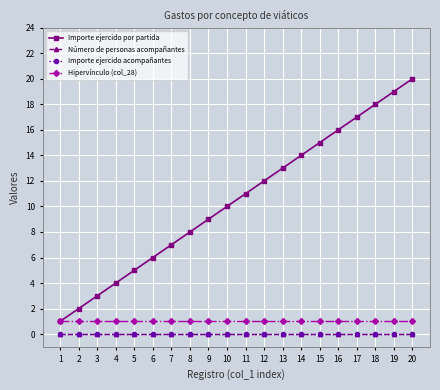

Reading right to left, extract all data points from this chart.

Importe ejercido por partida: 20	19	18	17	16	15	14	13	12	11	10	9	8	7	6	5	4	3	2	1
Número de personas acompañantes: 0	0	0	0	0	0	0	0	0	0	0	0	0	0	0	0	0	0	0	0
Importe ejercido acompañantes: 0	0	0	0	0	0	0	0	0	0	0	0	0	0	0	0	0	0	0	0
Hipervínculo (col_28): 1	1	1	1	1	1	1	1	1	1	1	1	1	1	1	1	1	1	1	1